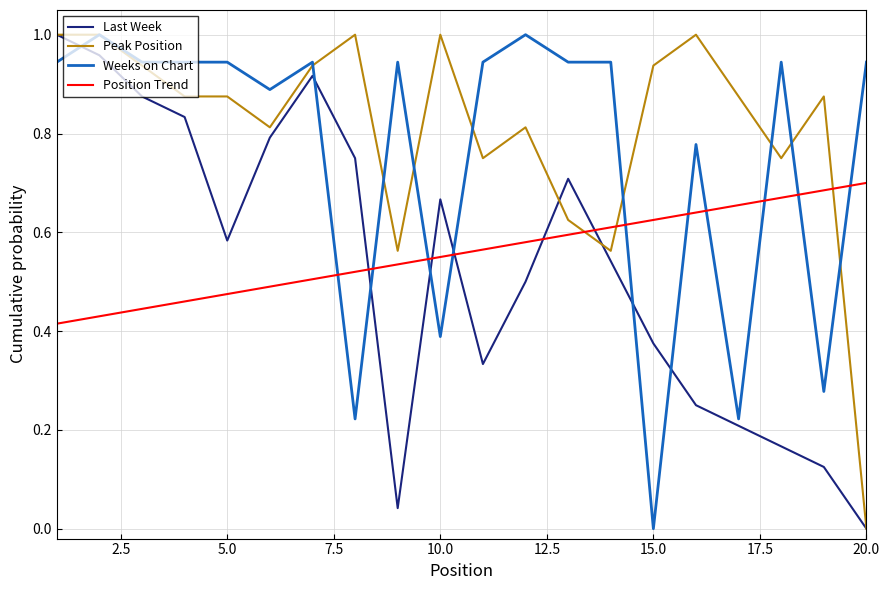

At how many categories does at least one series exceed 0?

20